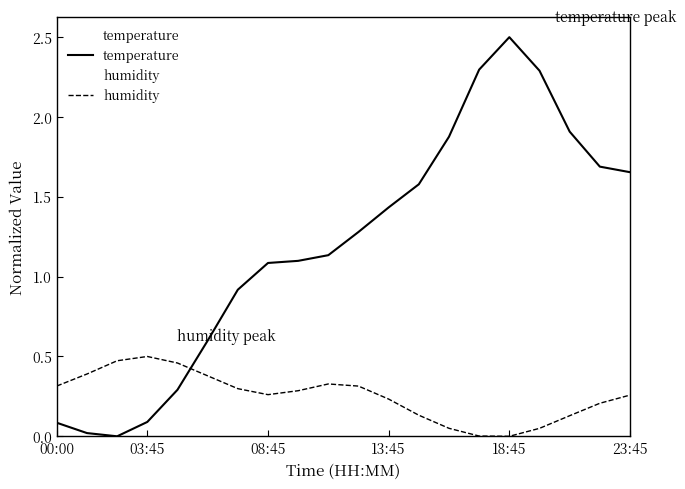

Reading right to left, what are all the values shown in this chart?

temperature: 1.7	1.7	1.9	2.3	2.5	2.3	1.9	1.6	1.4	1.3	1.1	1.1	1.1	0.9	0.6	0.3	0.1	0.0	0.0	0.1
humidity: 0.3	0.2	0.1	0.0	0.0	0.0	0.1	0.1	0.2	0.3	0.3	0.3	0.3	0.3	0.4	0.5	0.5	0.5	0.4	0.3